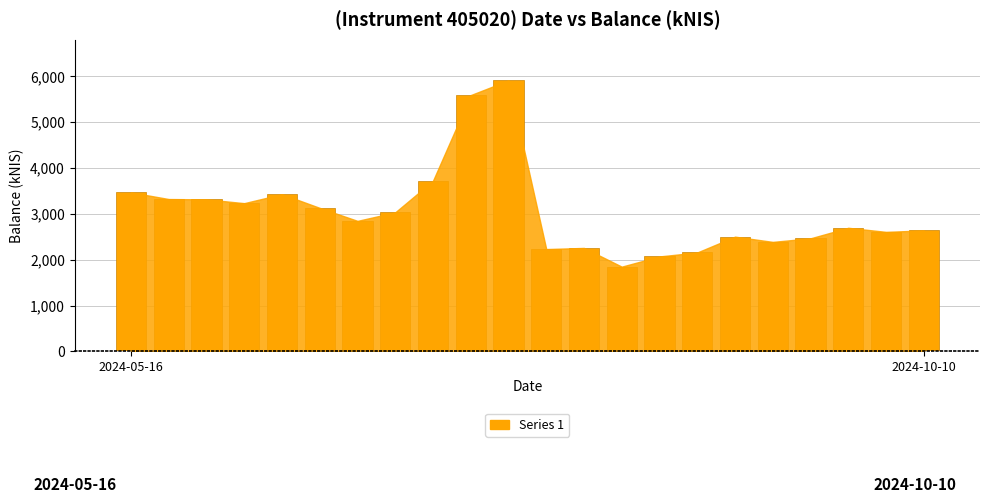

Does the chart contain any negative values?

No